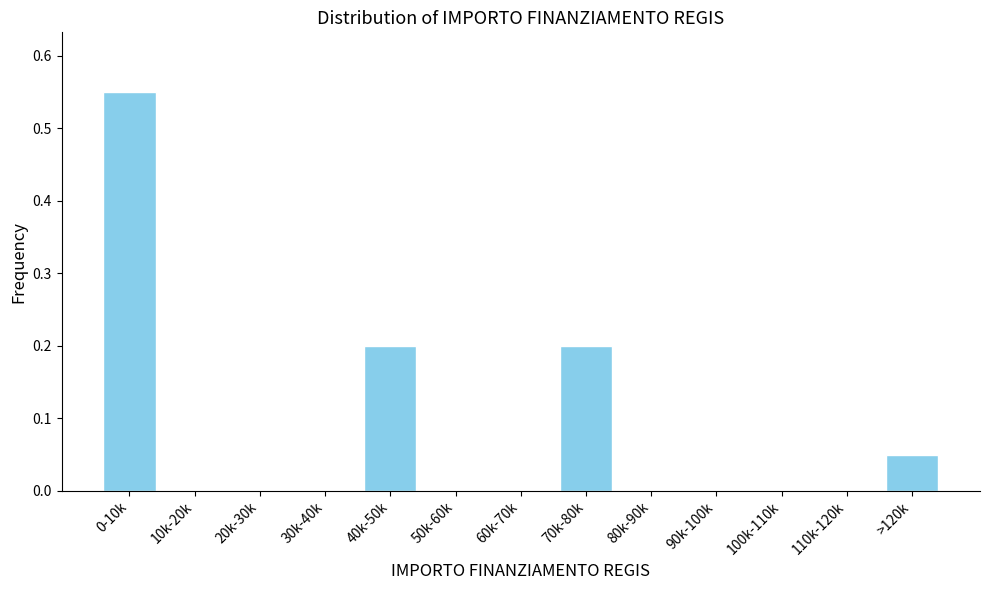

Which label corresponds to the largest value in the chart?

0-10k